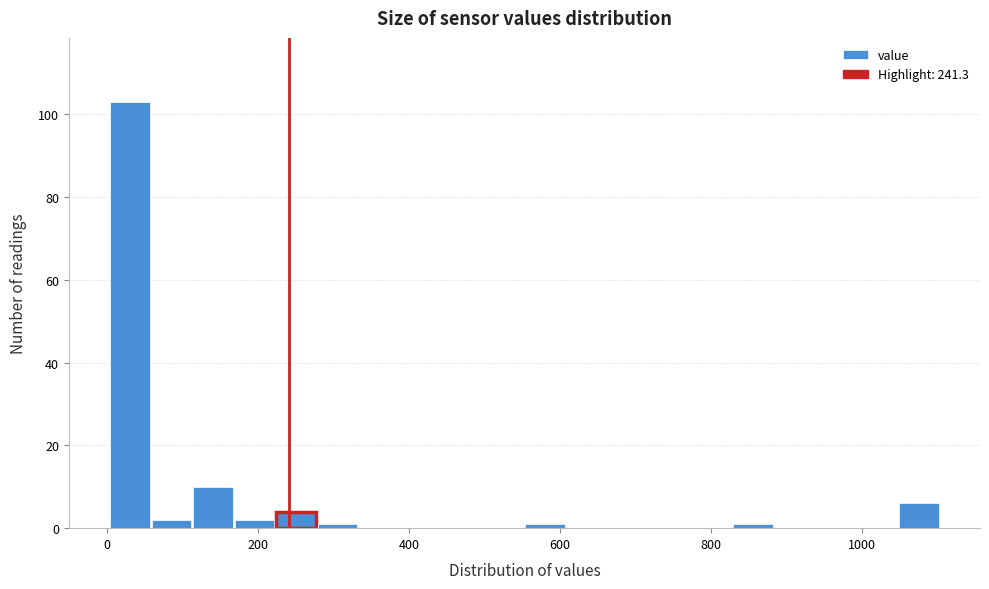

Read against the x-axis, roughly where is the centre of the tallest bar?

40